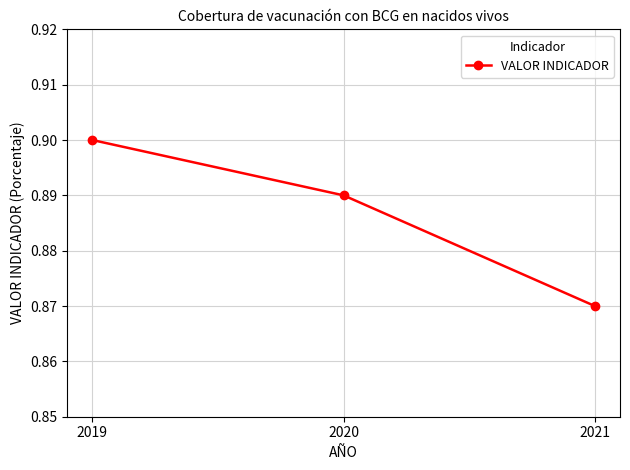

Count the values in the range 0 to 1.

3